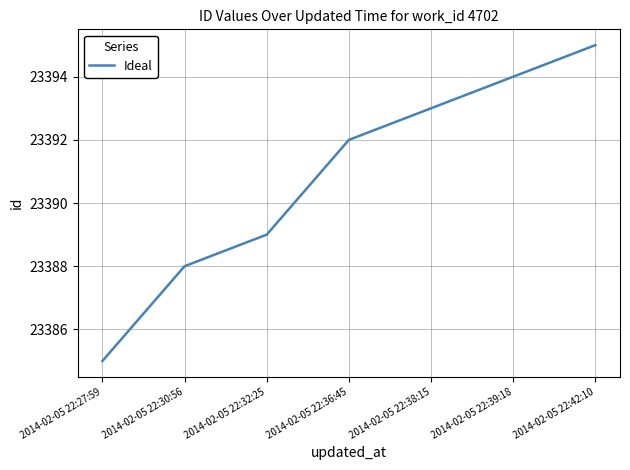

What position from the right is 2014-02-05 22:42:10?

1